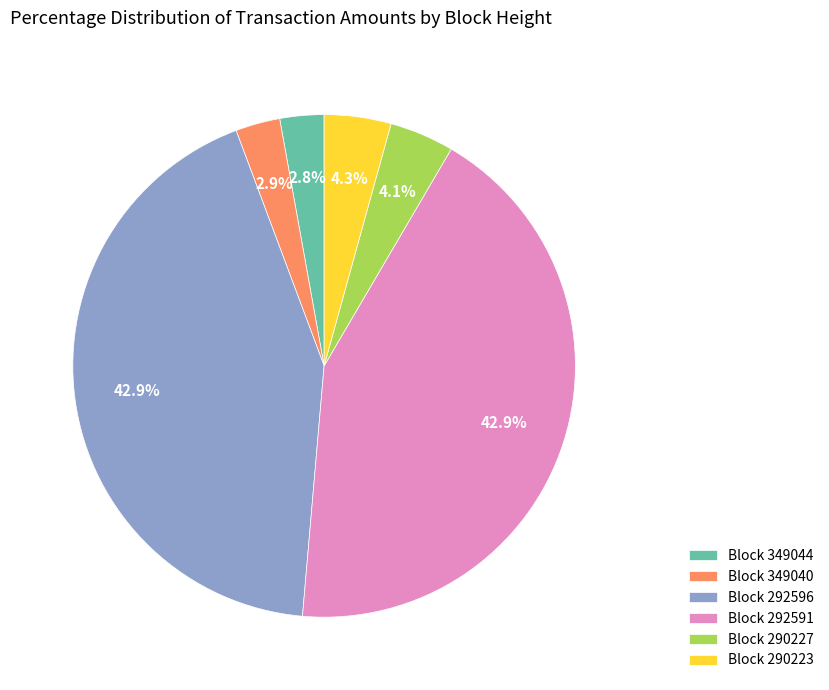

How many segments does this pie chart have?

6